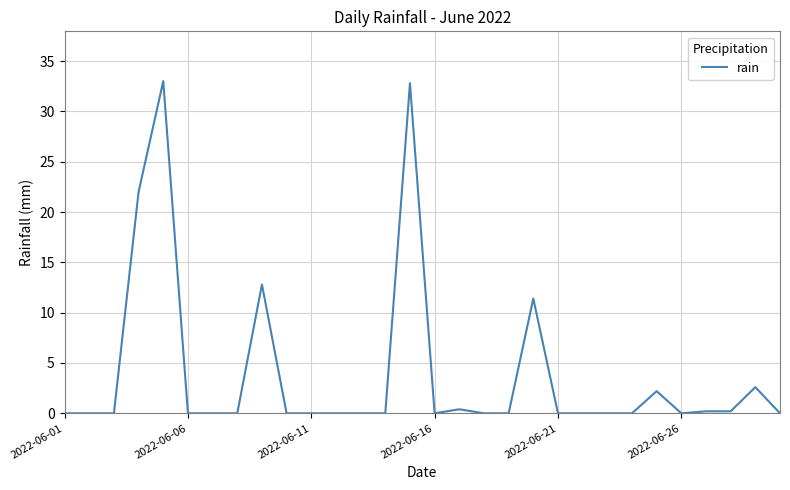

What is the greatest value displayed?

33.0